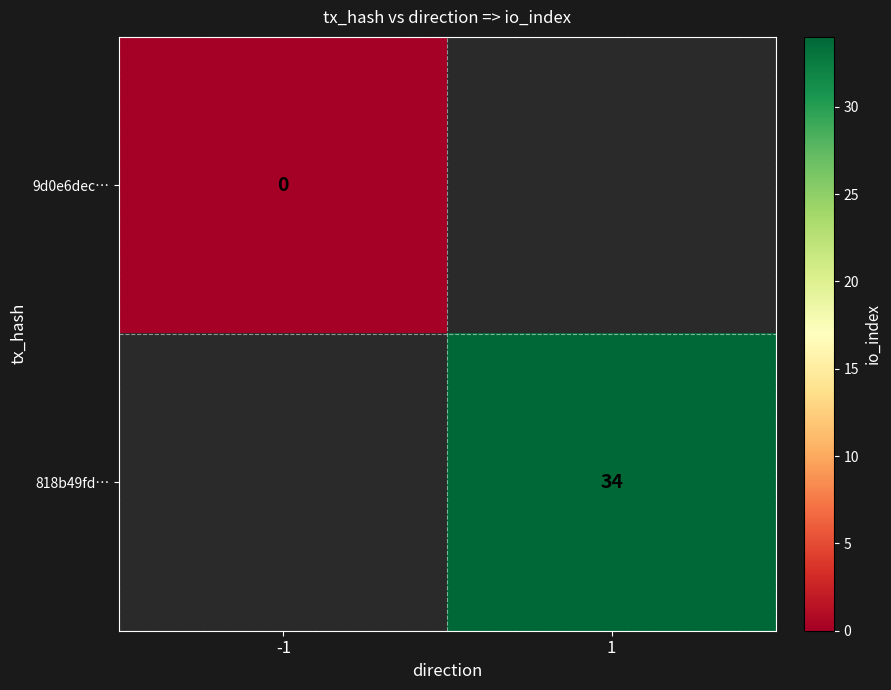

The 818b49fd… series shows 60 at 1. True or false?

False